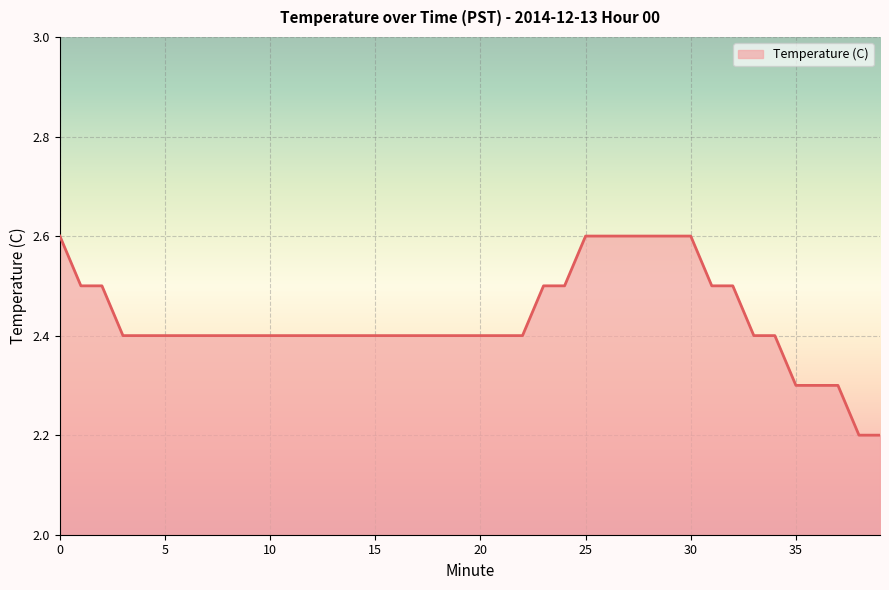

Reading left to right, what are all the values shown in this chart?

2.6	2.5	2.5	2.4	2.4	2.4	2.4	2.4	2.4	2.4	2.4	2.4	2.4	2.4	2.4	2.4	2.4	2.4	2.4	2.4	2.4	2.4	2.4	2.5	2.5	2.6	2.6	2.6	2.6	2.6	2.6	2.5	2.5	2.4	2.4	2.3	2.3	2.3	2.2	2.2